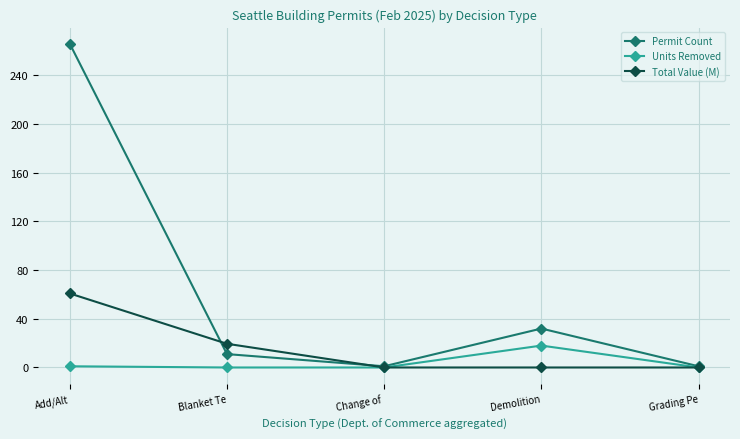

In Permit Count, how many points are higher than both neighbors (excluding endpoints)?

1